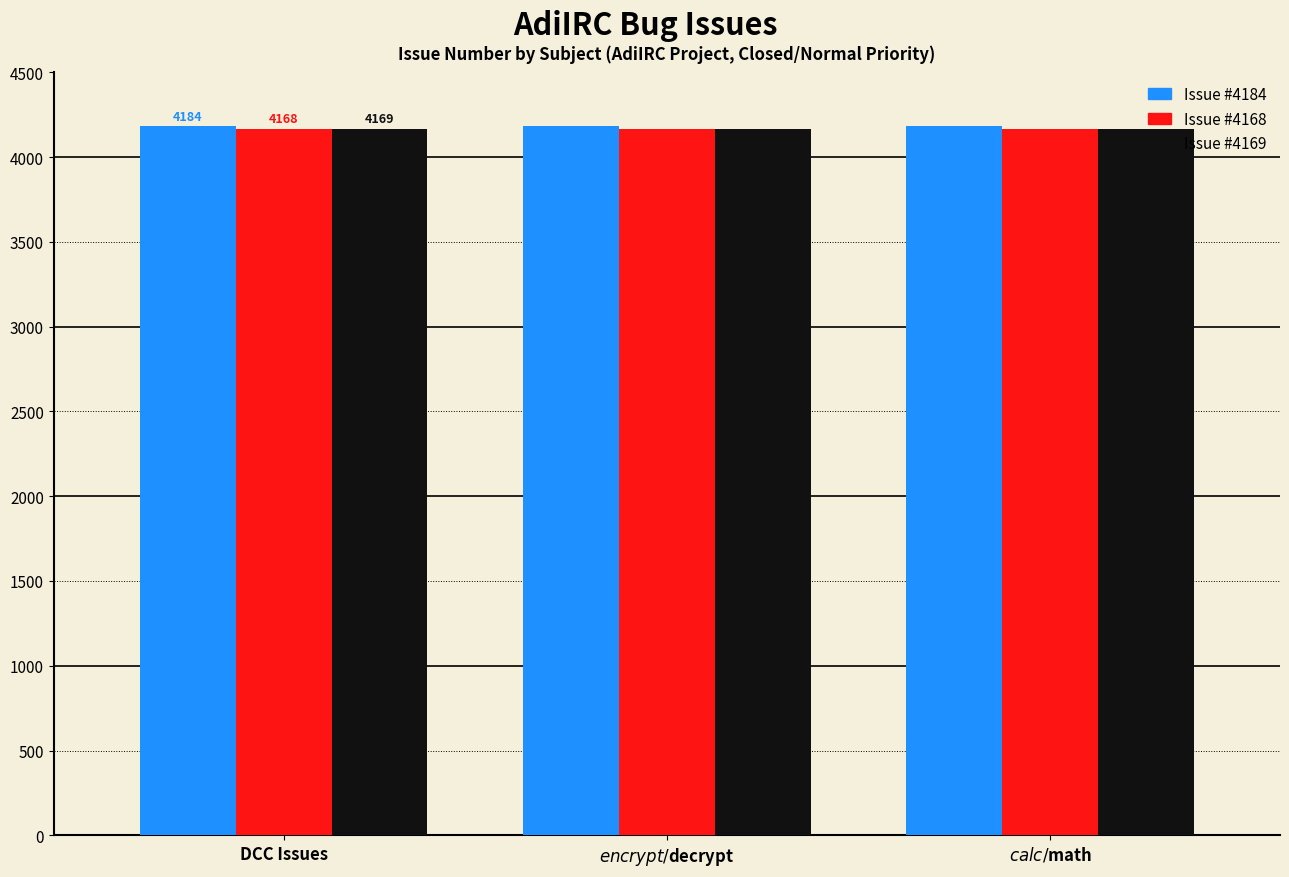

What is the label of the 3rd bar from the right?

DCC Issues